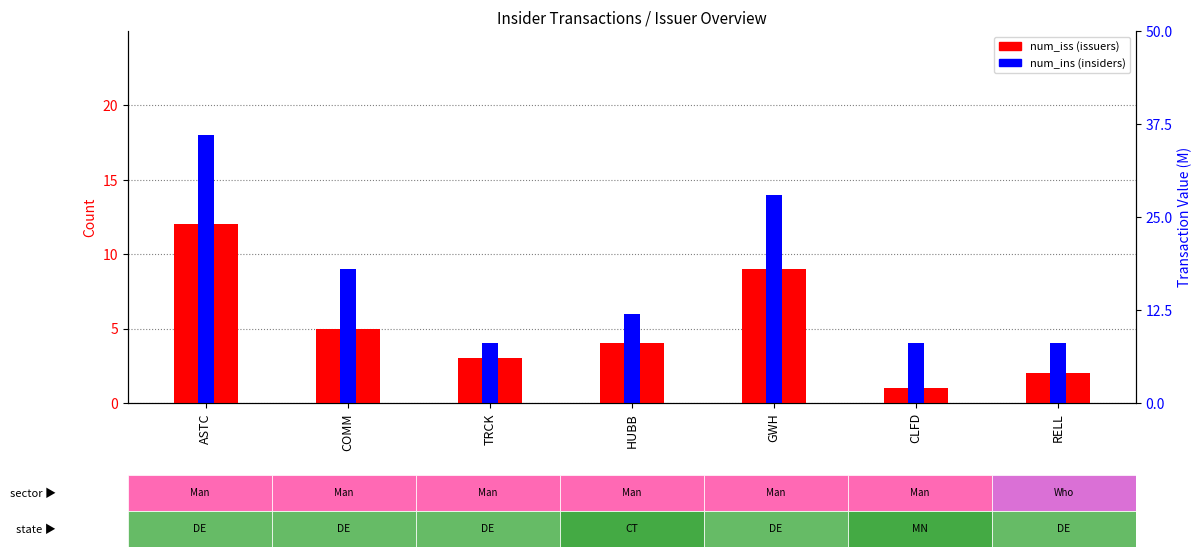

What is the label of the 7th bar from the right?

ASTC